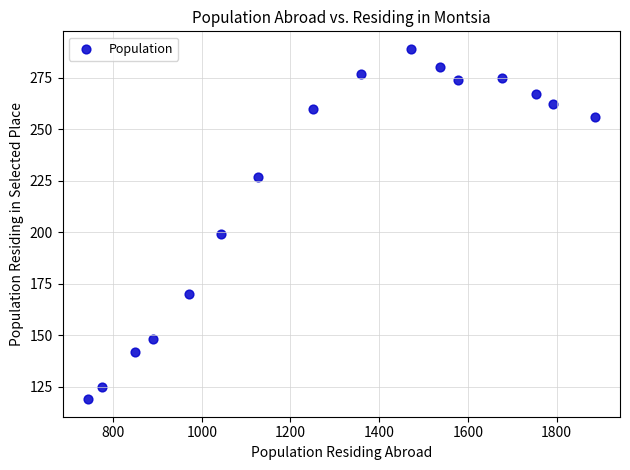

What is the range of Y values (max minus min)?

170